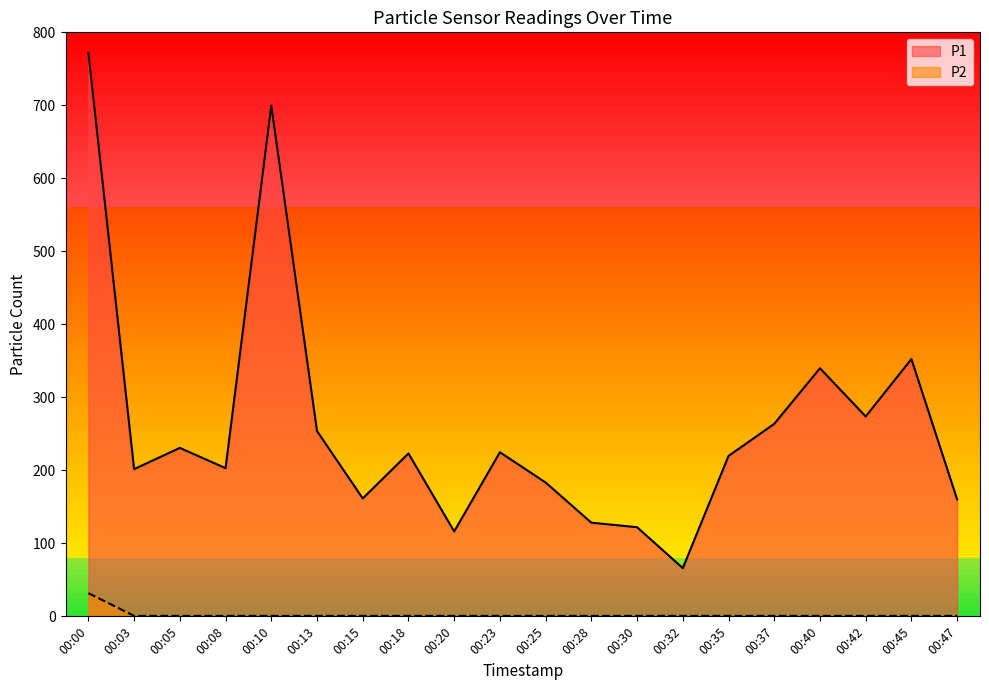

Which series has the largest total across all categories?

P1